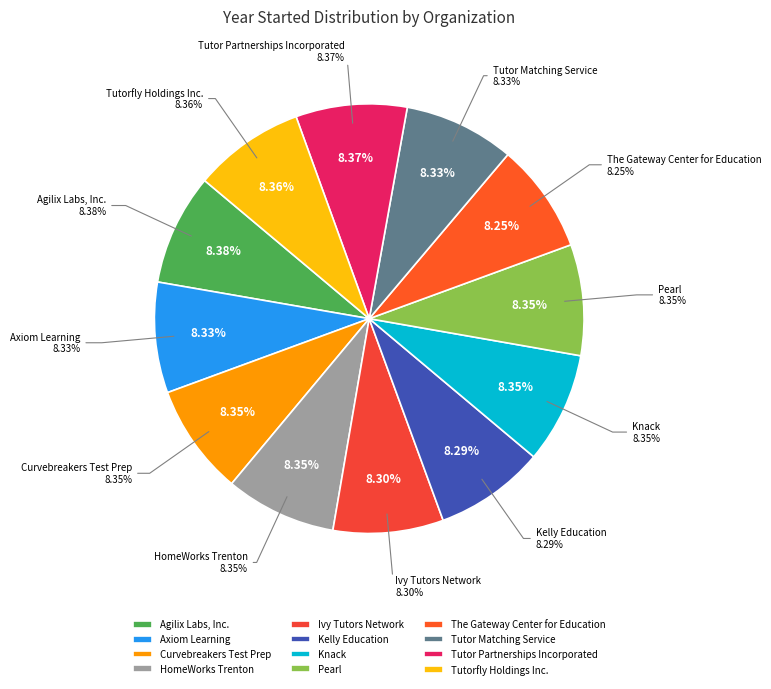

Which category has the biggest portion of the pie?

Agilix Labs, Inc.